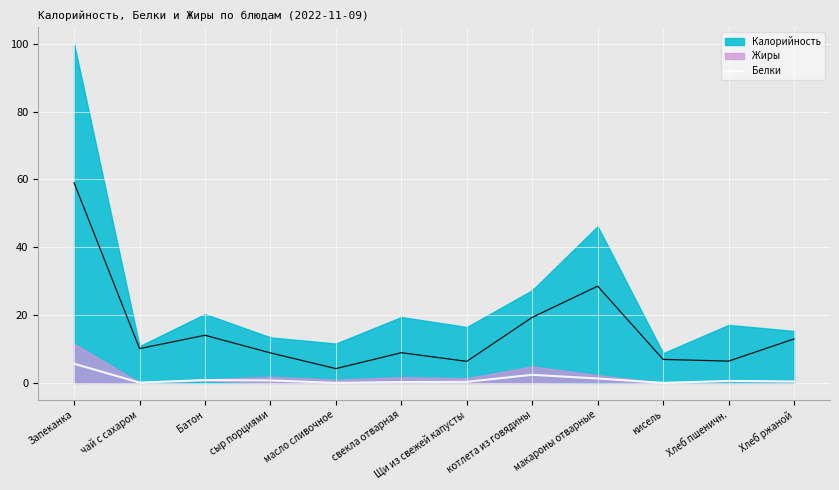

At which label does Белки reach its peak?

Запеканка